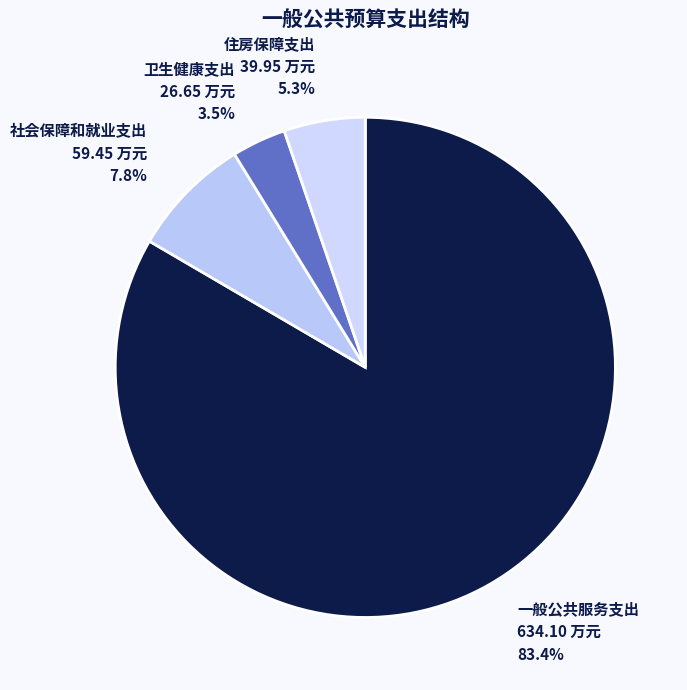

Does 一般公共服务支出 represent more than half of the total?

Yes